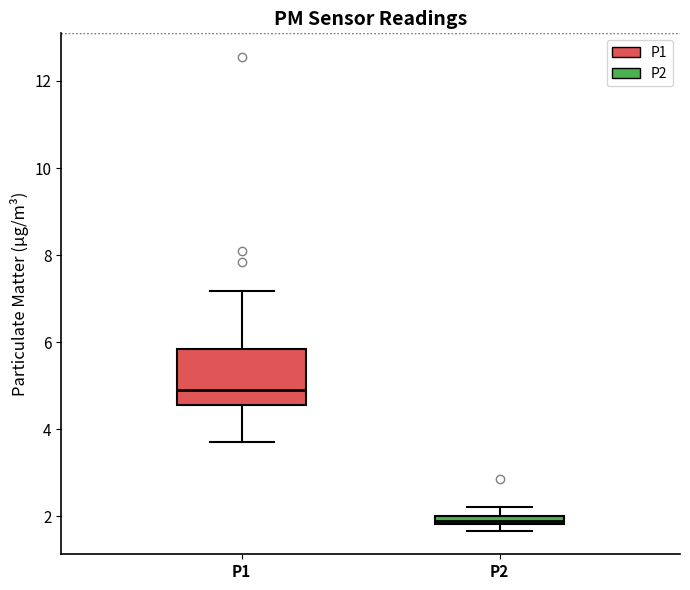

Where is the upper edge of the box for P2 on the y-axis? The values are not printed on the chart, so give them approximately, as read against the axis.

2.0